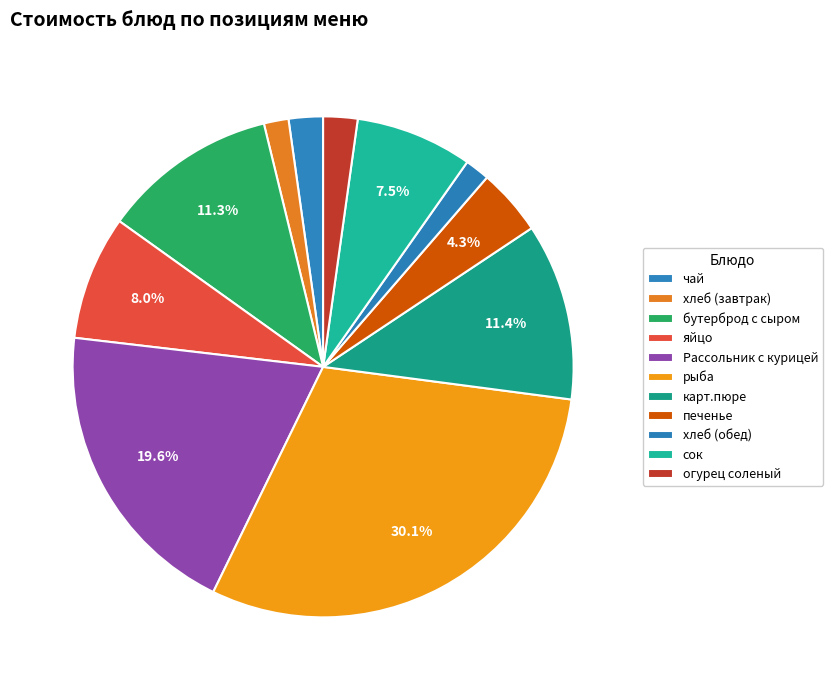

How many slices are in this pie chart?

11